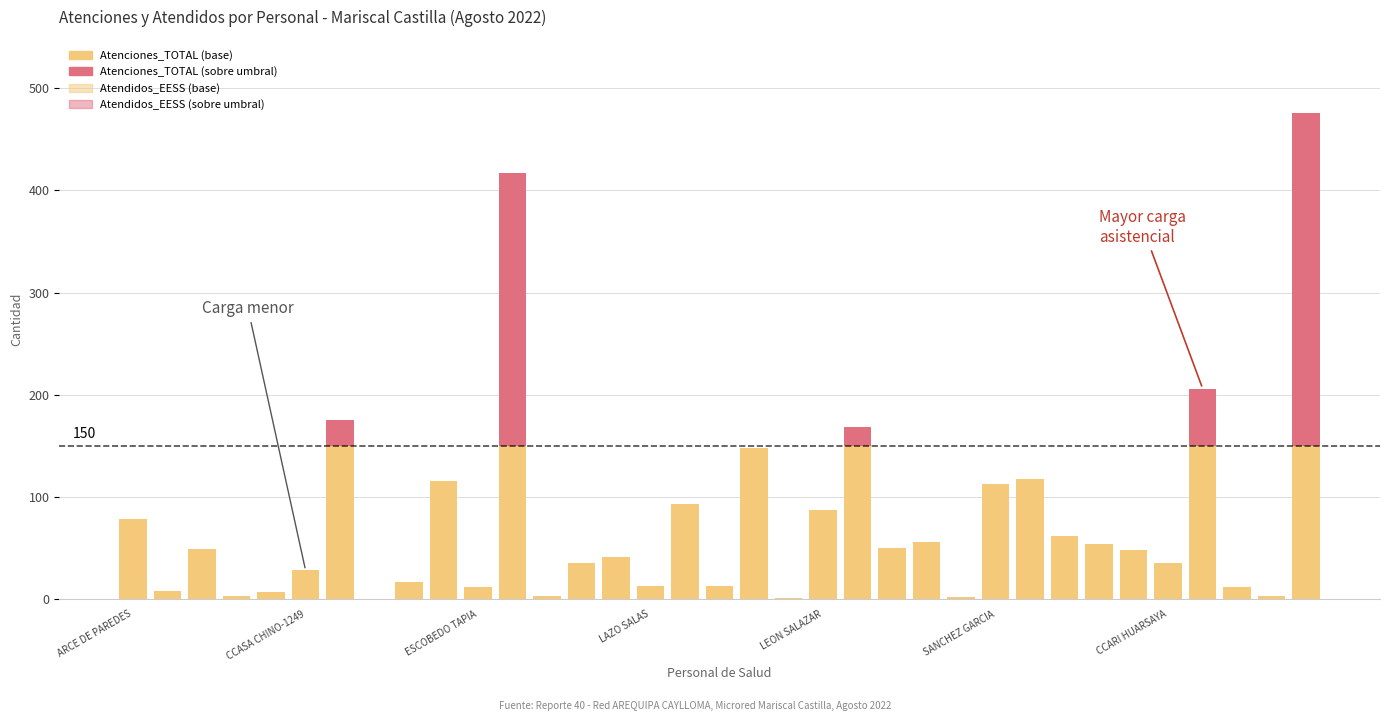

At which label does Atenciones_TOTAL (sobre umbral) reach its minimum?

ARCE DE PAREDES